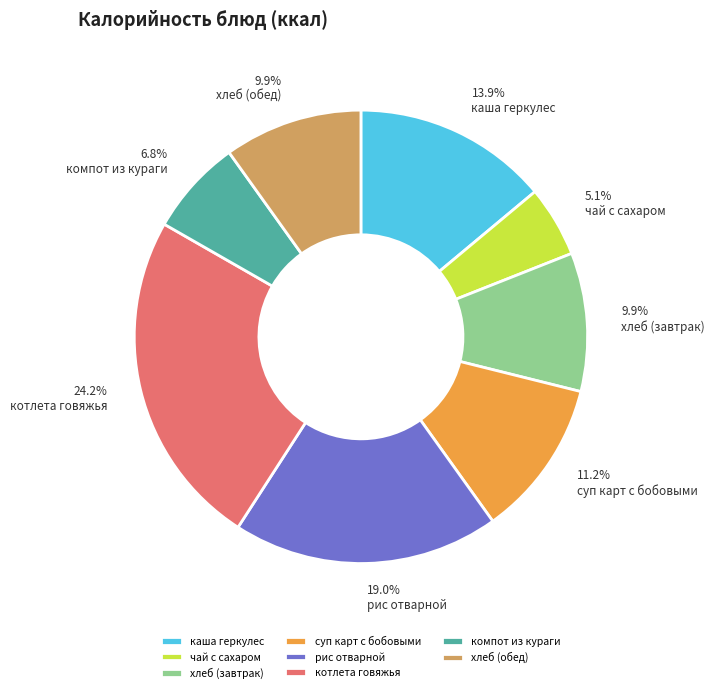

Approximately how many times larger is the value at каша геркулес compared to хлеб (обед)?

1.4